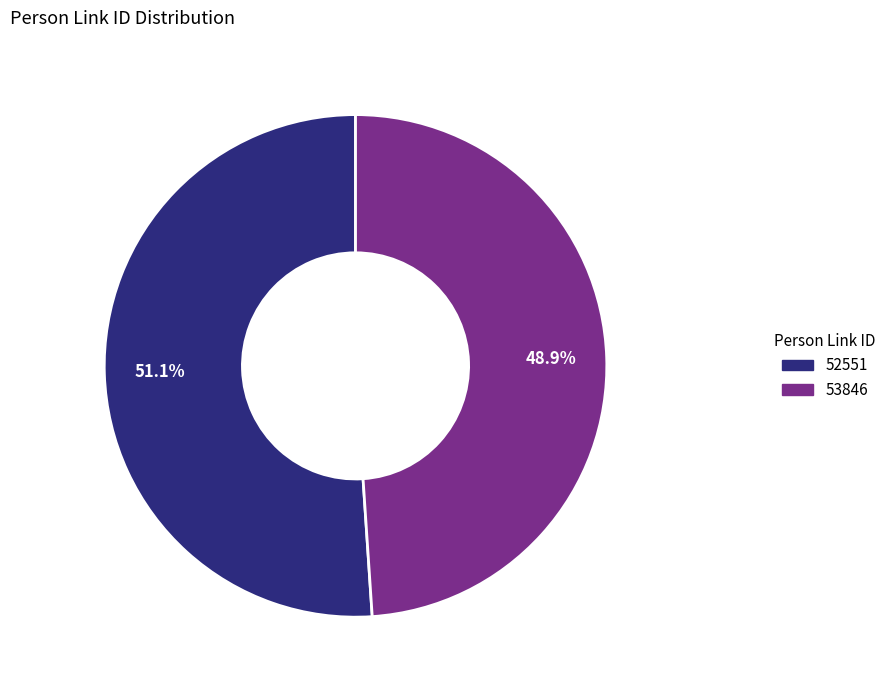

To the nearest percent, what is the combined percentage of 53846 and 52551?

100%